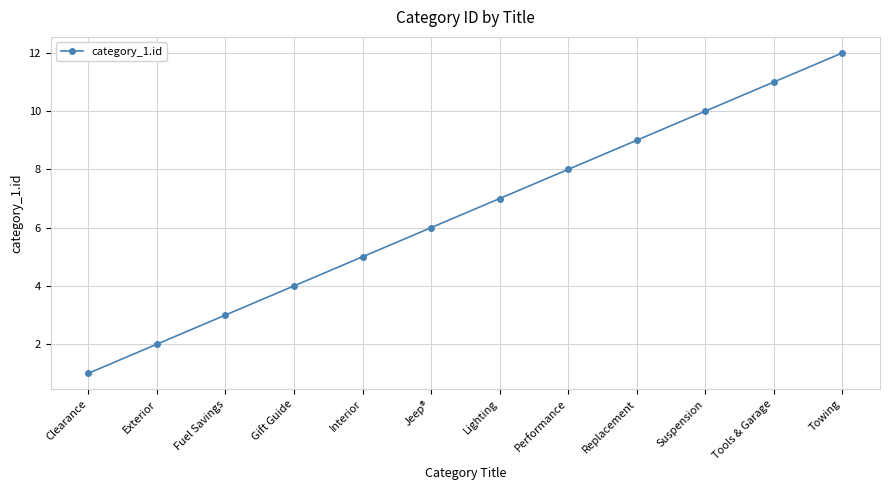

What value does the data have at Lighting?

7